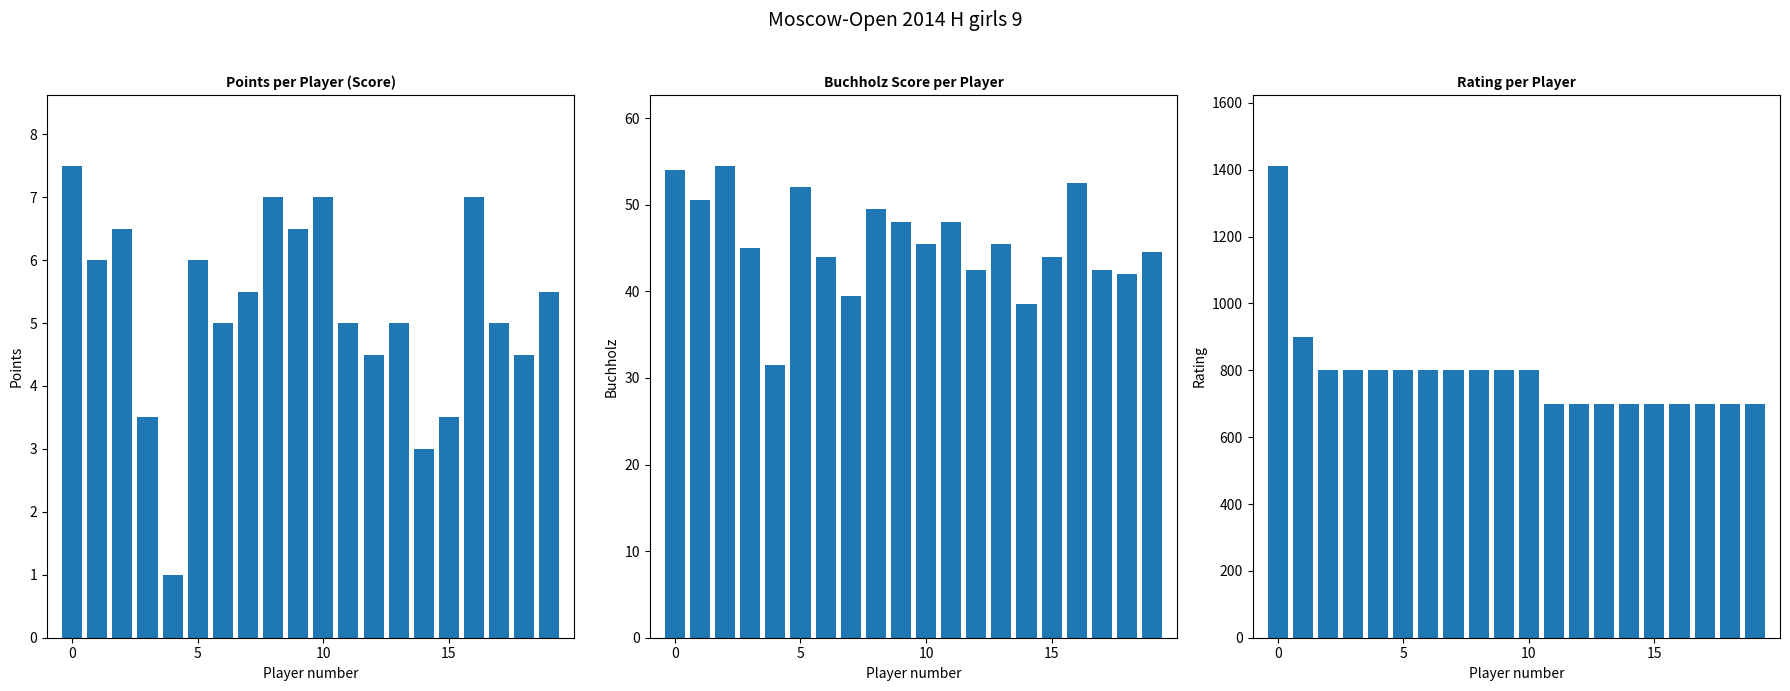

What is the sum of all Rating values?

15812.0